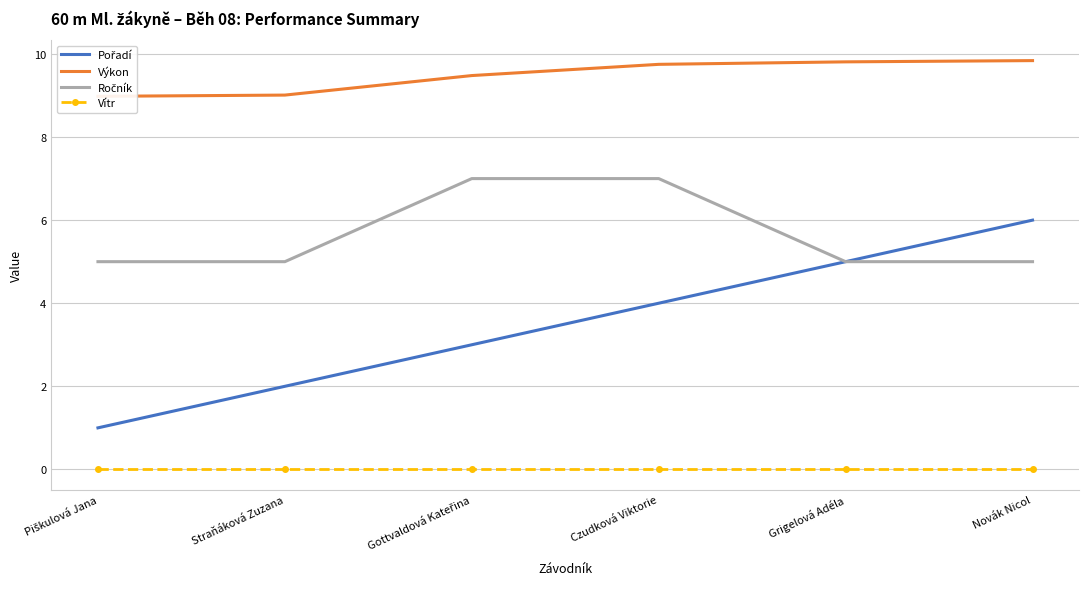

True or false: Pořadí and Ročník cross at least once.

False